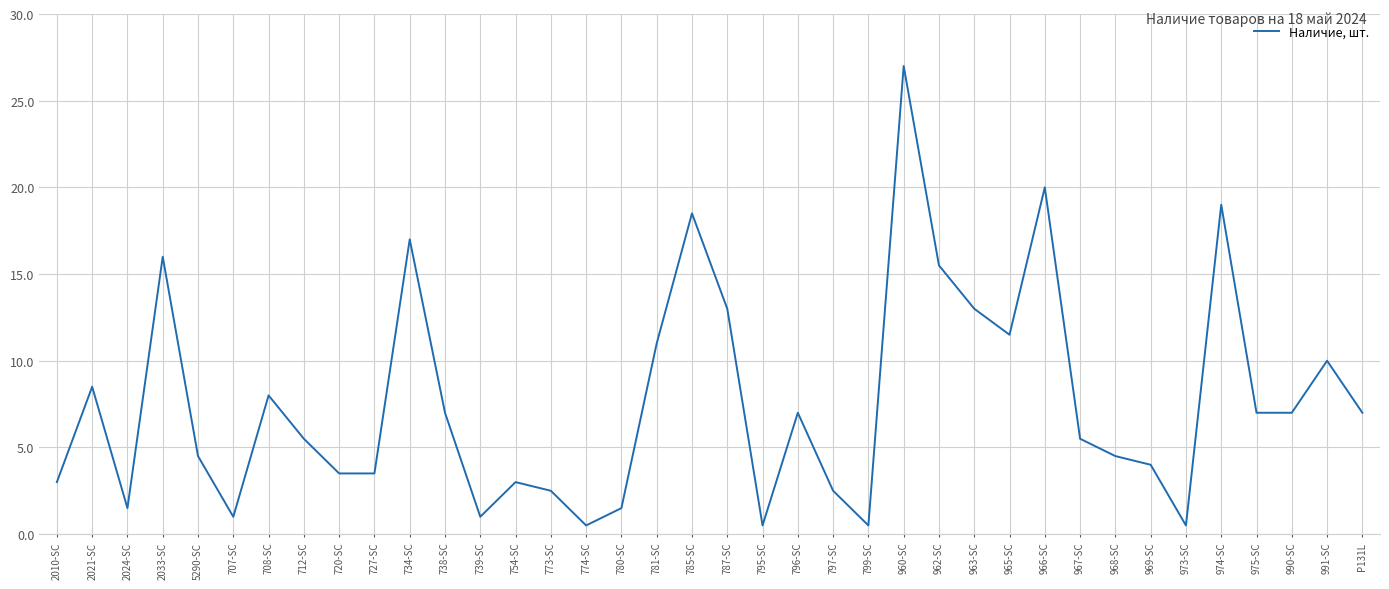

The chart shows a value of 1.5 at 2024-SC. True or false?

True